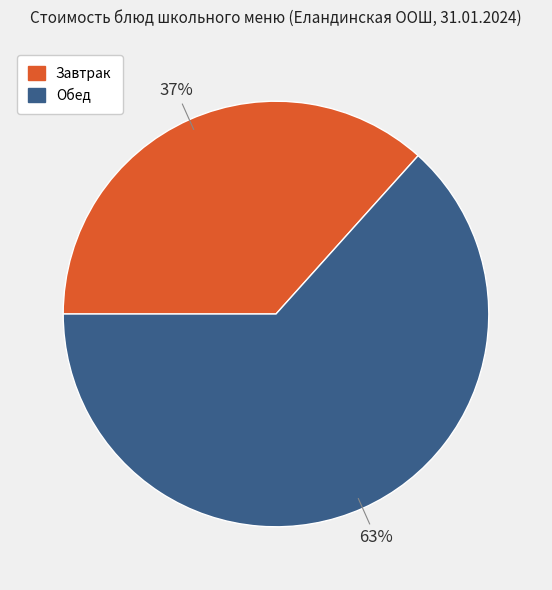

Is there a majority slice in this chart?

Yes